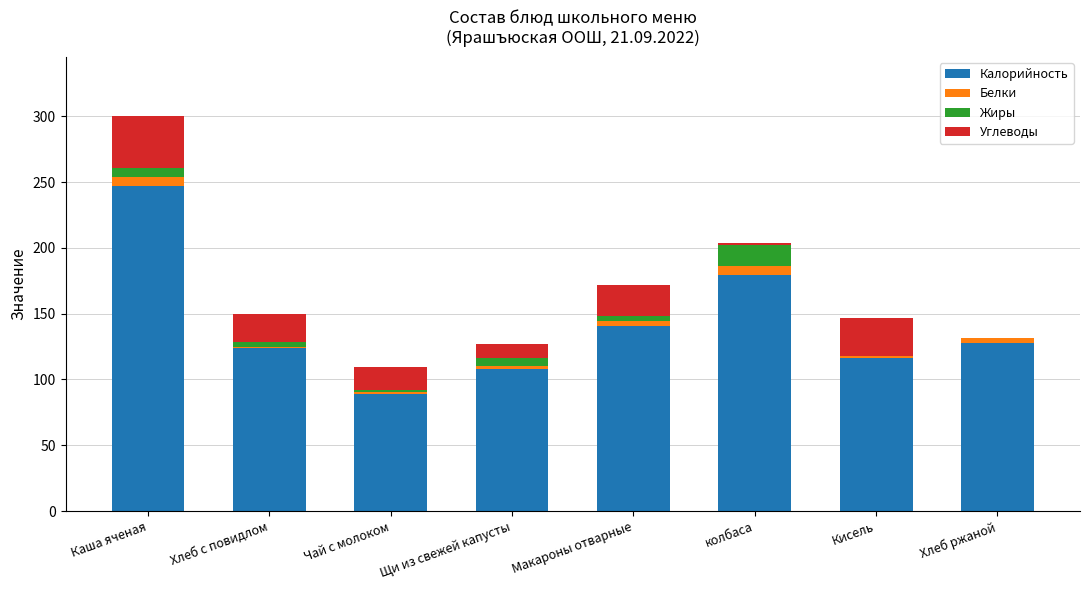

At which category is the sum across all series the highest?

Каша яченая